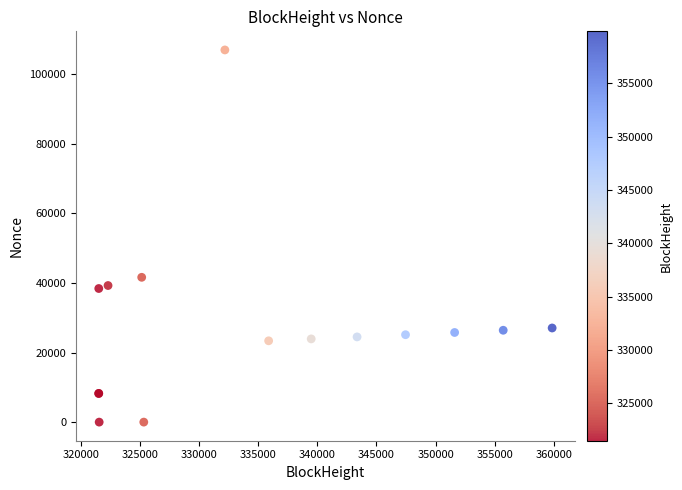

What Y value in the scatter plot is closest to 53472?

41611